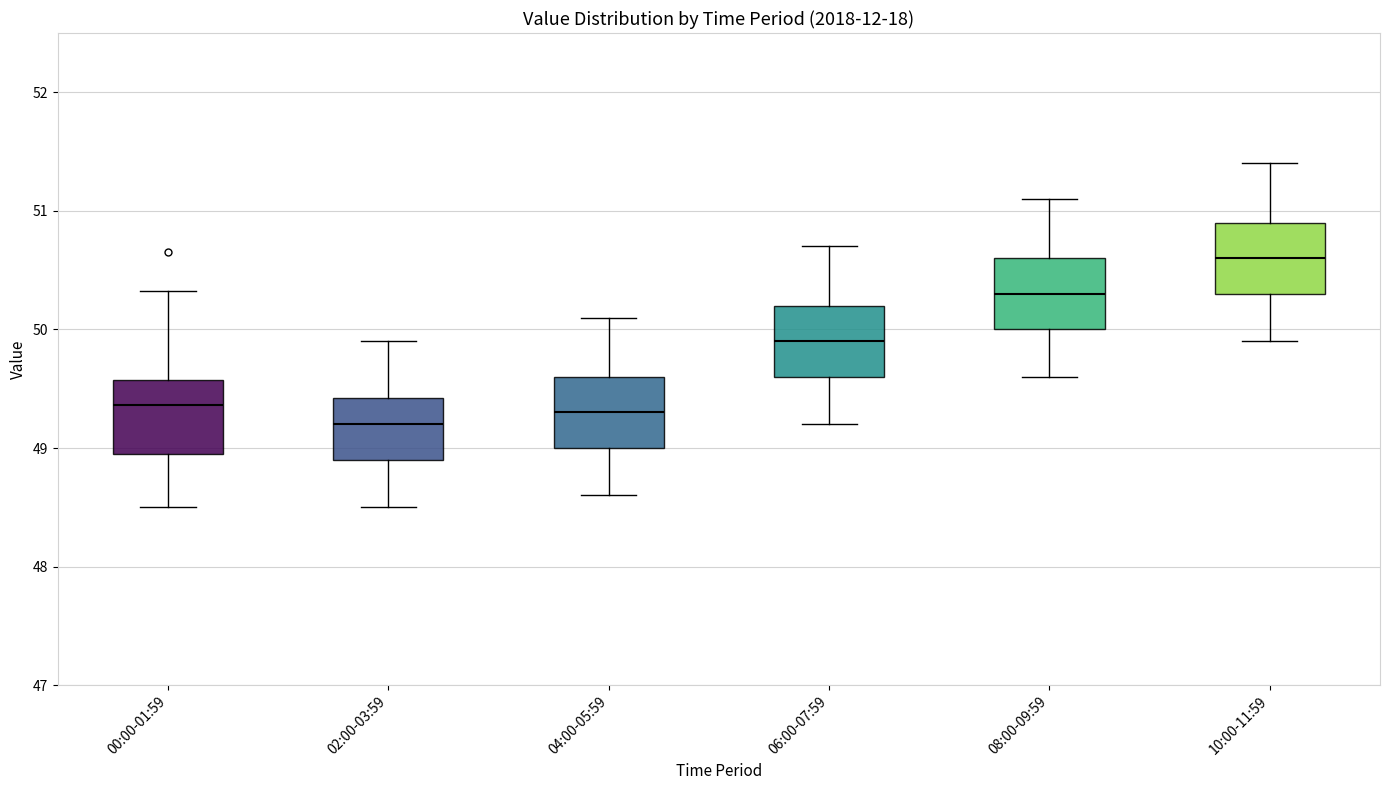

Where does the upper whisker of the box for 00:00-01:59 end on the y-axis? The values are not printed on the chart, so give them approximately, as read against the axis.

50.3